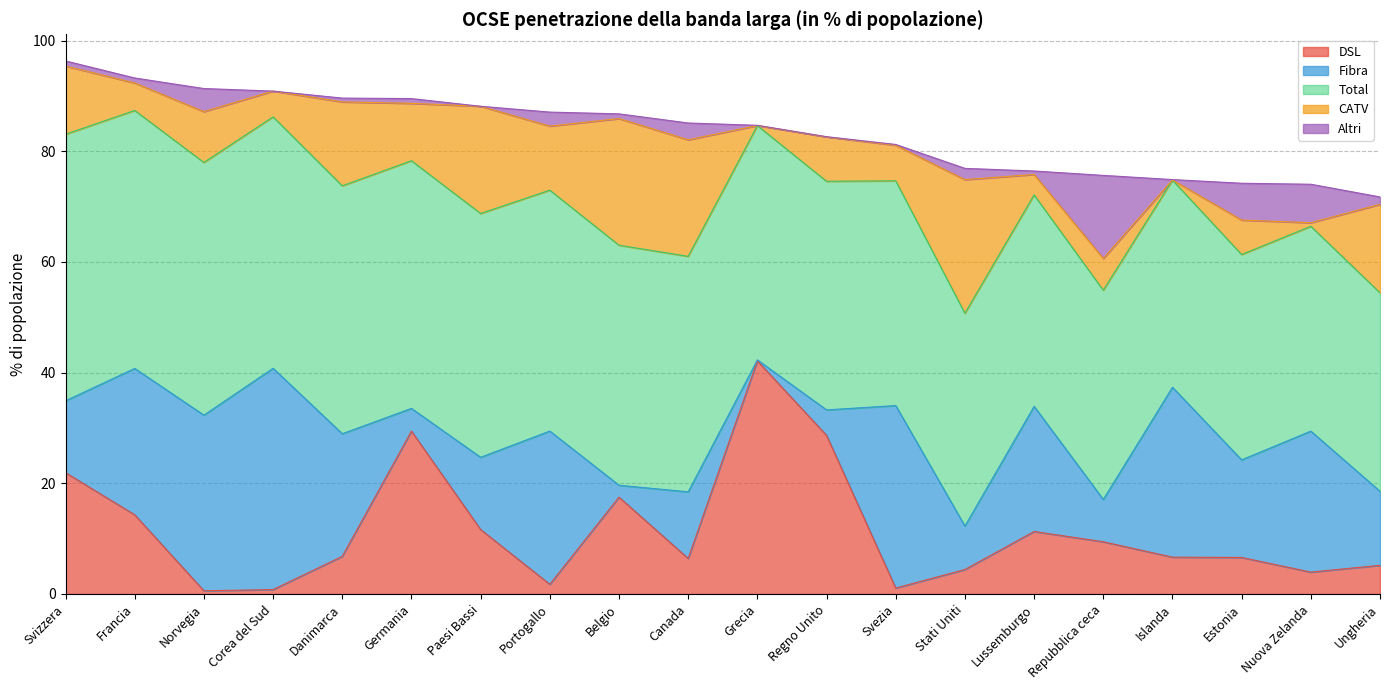

What is the difference between the Altri values at Canada and Danimarca?

2.3